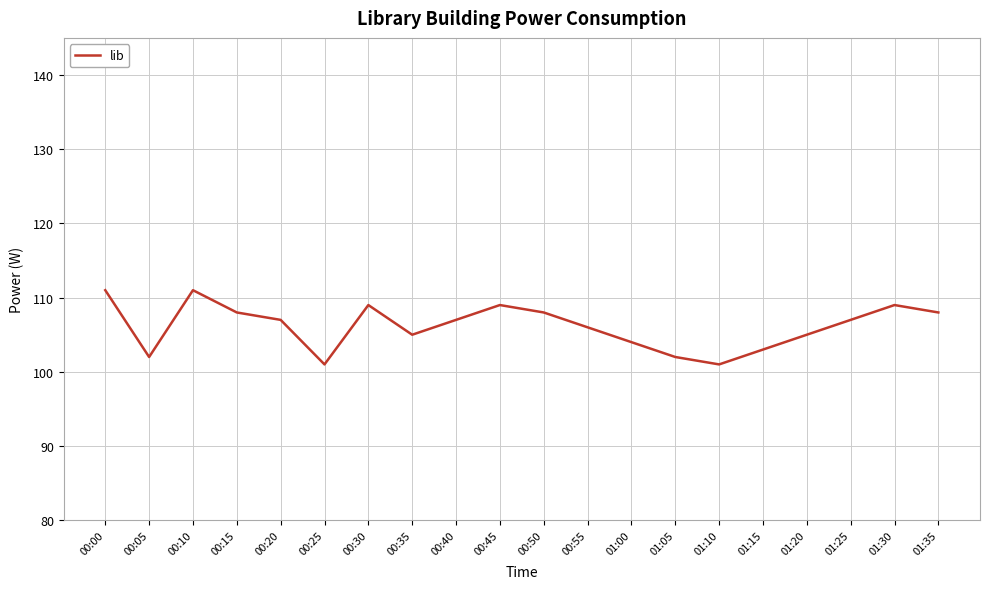

Where is the data nearest to the value 106?

00:55